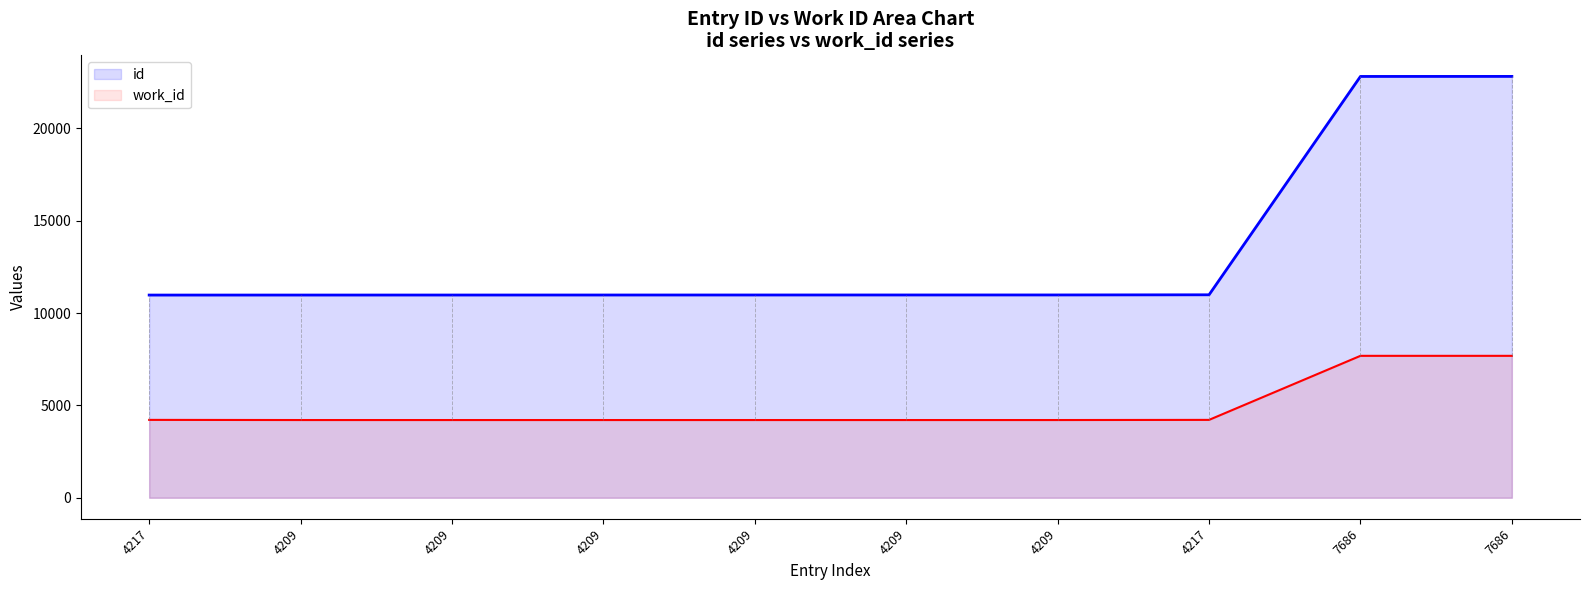

What is the difference between the highest and lowest values at 4217?

6760